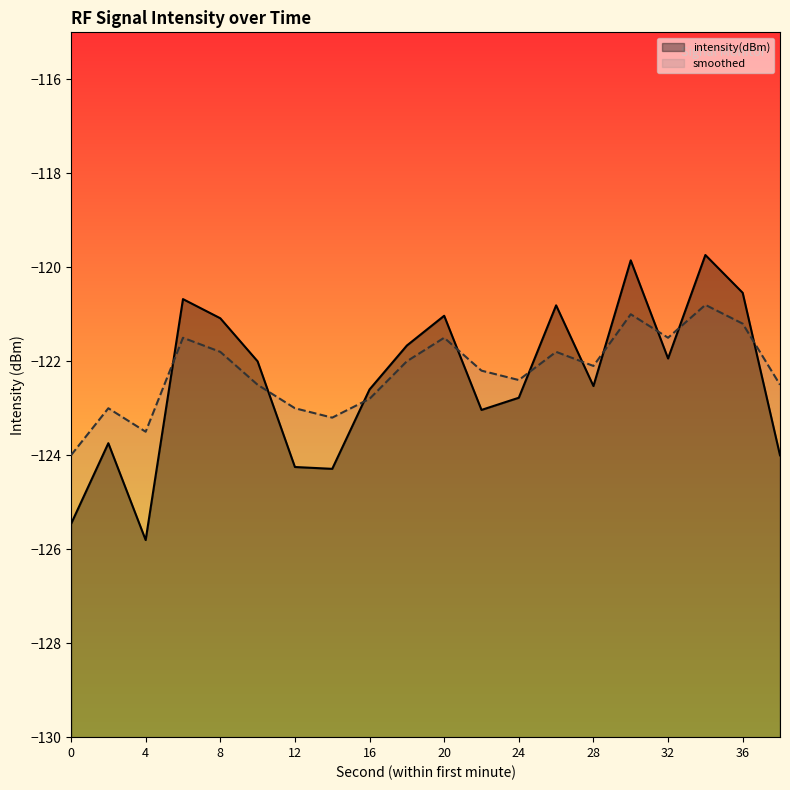

Is it true that intensity(dBm) equals -71.4 at 8?

False